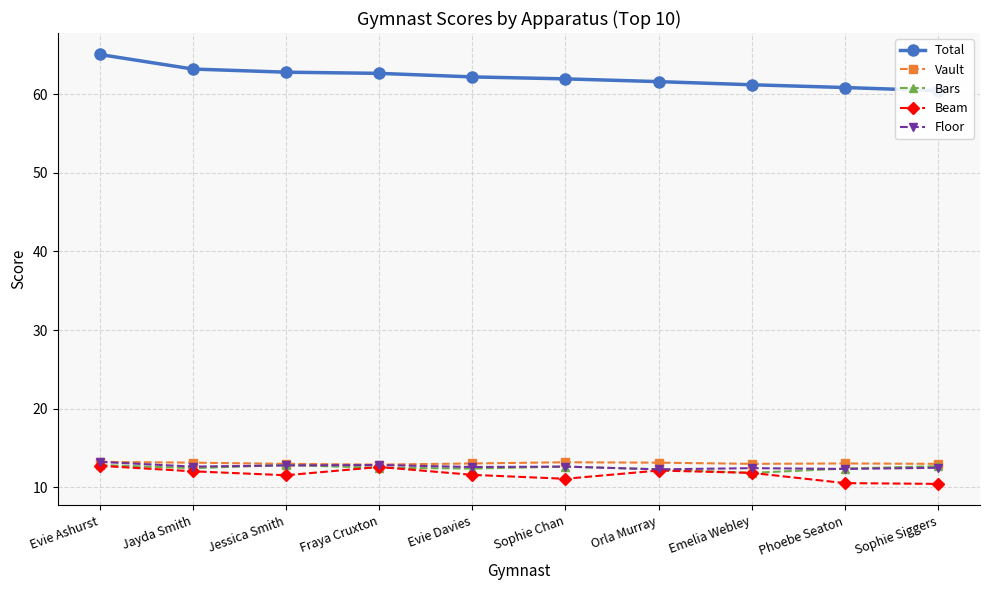

True or false: Beam and Total intersect in this chart.

False